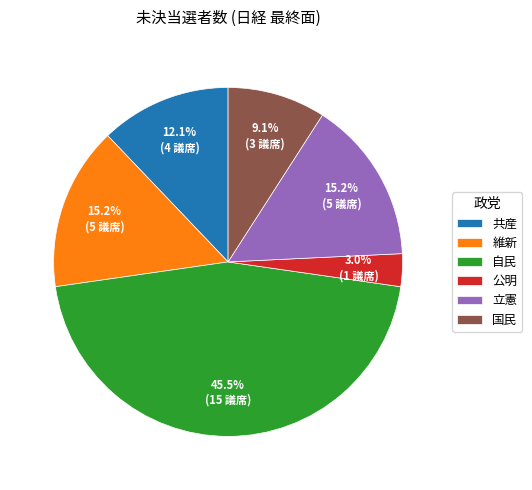

Which category has the biggest portion of the pie?

自民